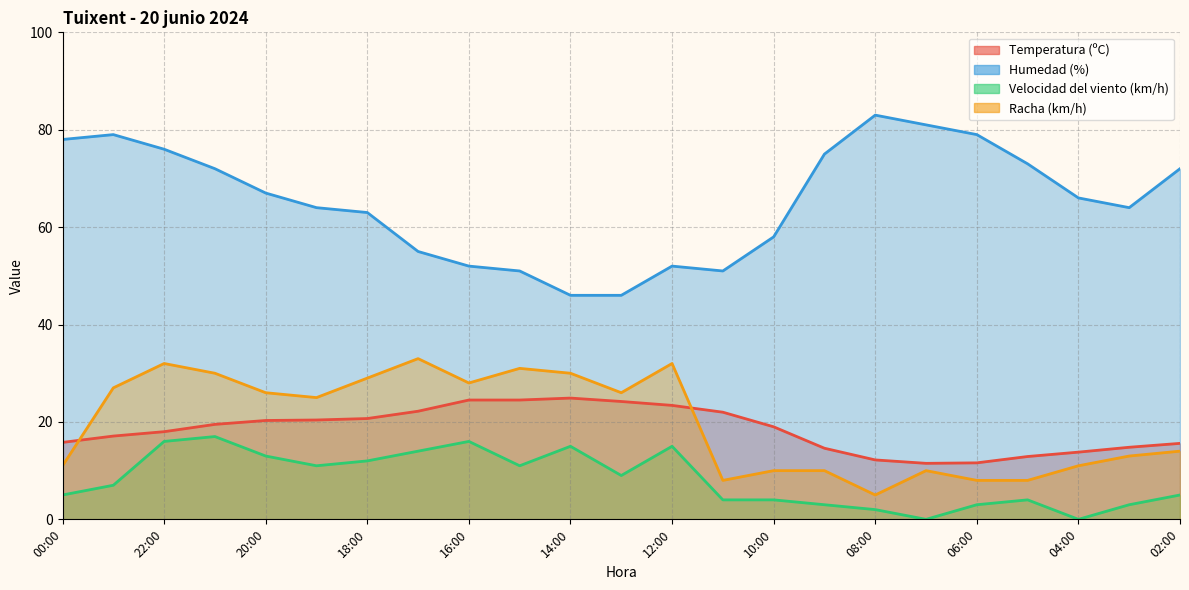

At which label does Racha (km/h) first exceed 25?

23:00